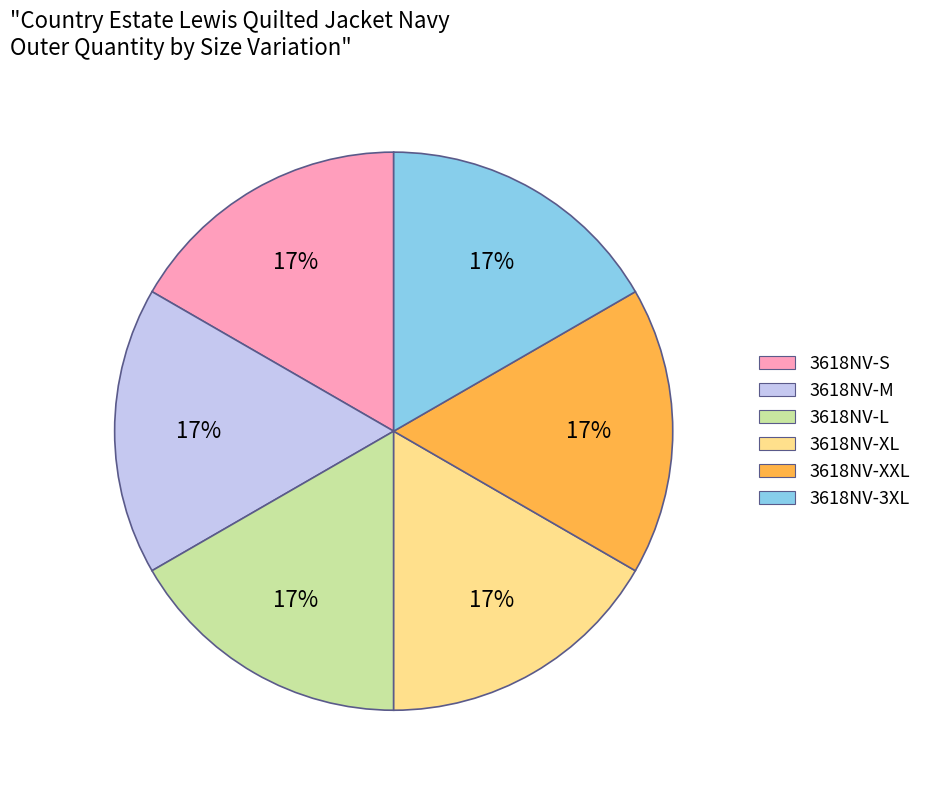

Count the number of slices in the pie.

6